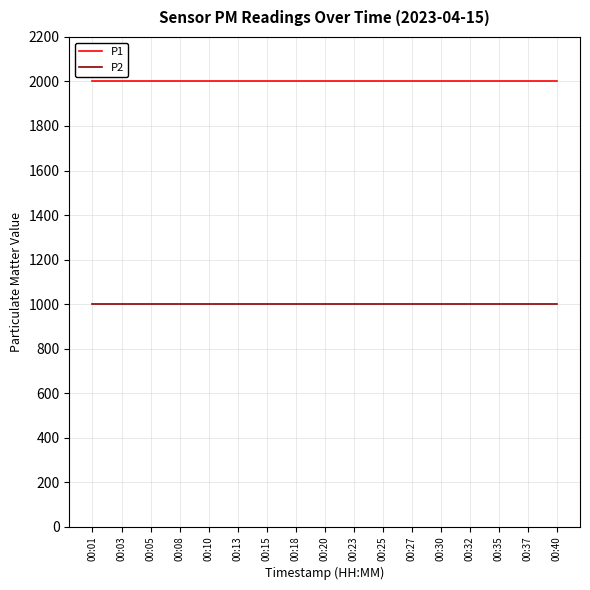

True or false: P1 has a value of 1999.9 at 00:37.

True